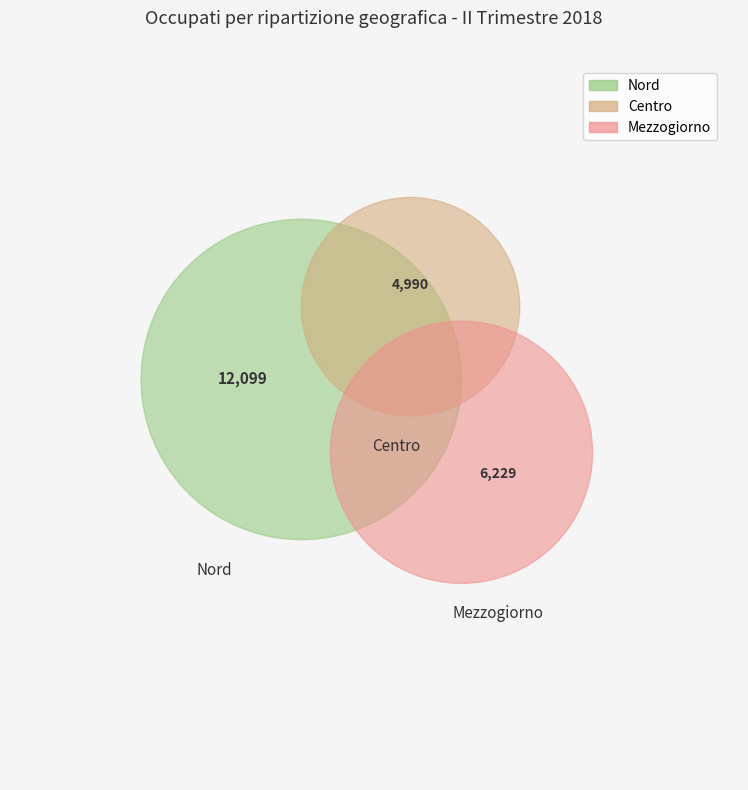

Is the sum of Centro and Mezzogiorno greater than half?

No